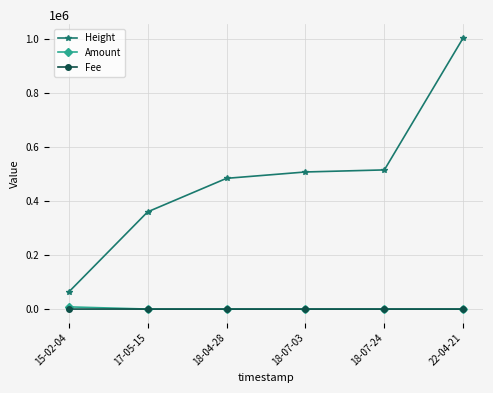

Between 15-02-04 and 18-04-28, which series saw the biggest shift?

Height